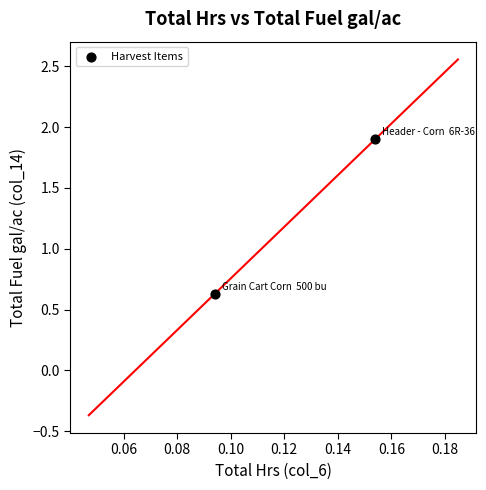

What is the range of Y values (max minus min)?

1.3